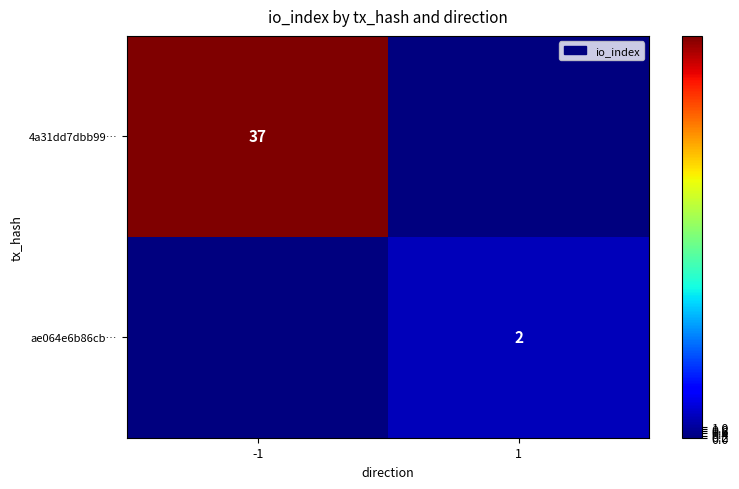

The 4a31dd7dbb99… series shows 56 at -1. True or false?

False